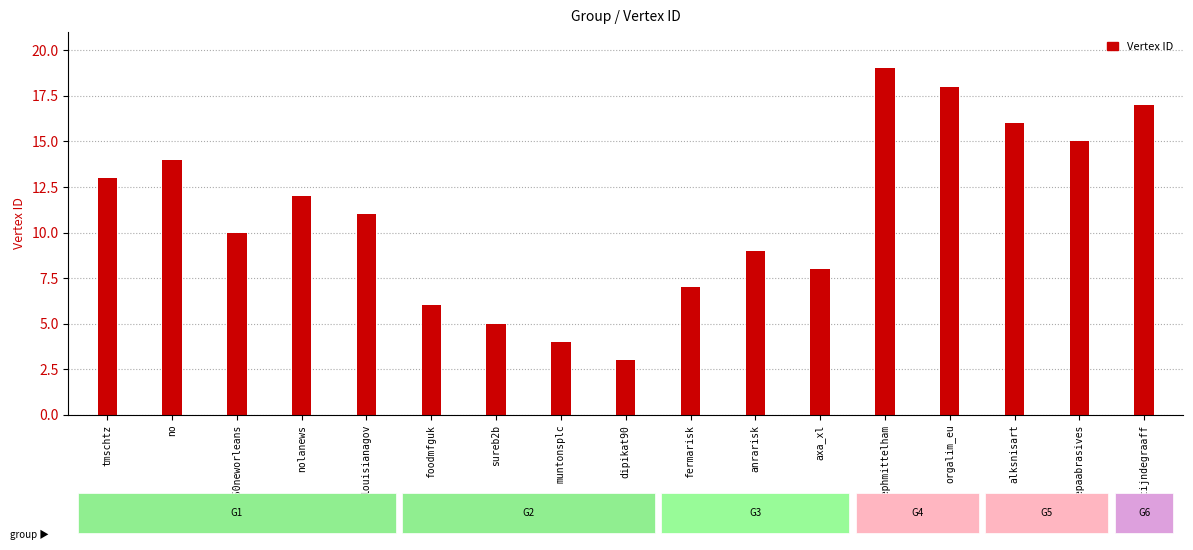

List the labels in order of value, largest first.

stephmittelham, orgalim_eu, martijndegraaff, alksnisart, fepaabrasives, no, tmschtz, nolanews, louisianagov, 350neworleans, anrarisk, axa_xl, fermarisk, foodmfguk, sureb2b, muntonsplc, dipikat90